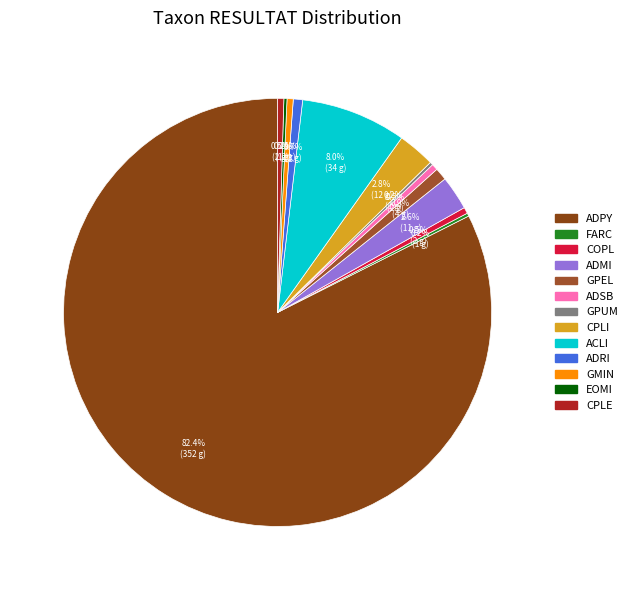

Does ADPY account for over 50% of the chart?

Yes